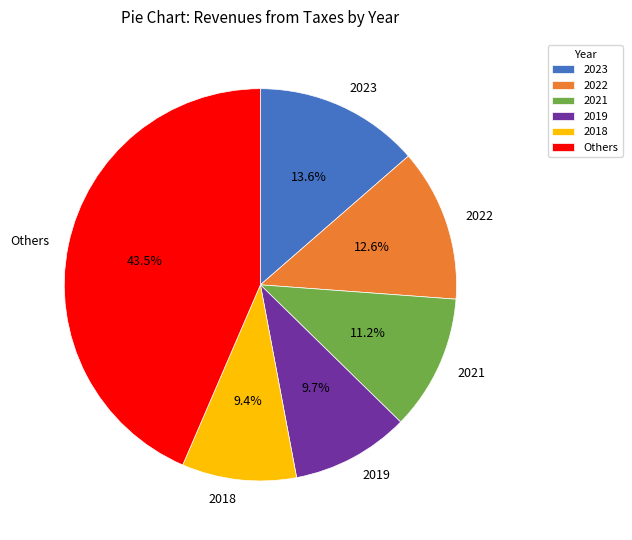

Which category has the biggest portion of the pie?

Others